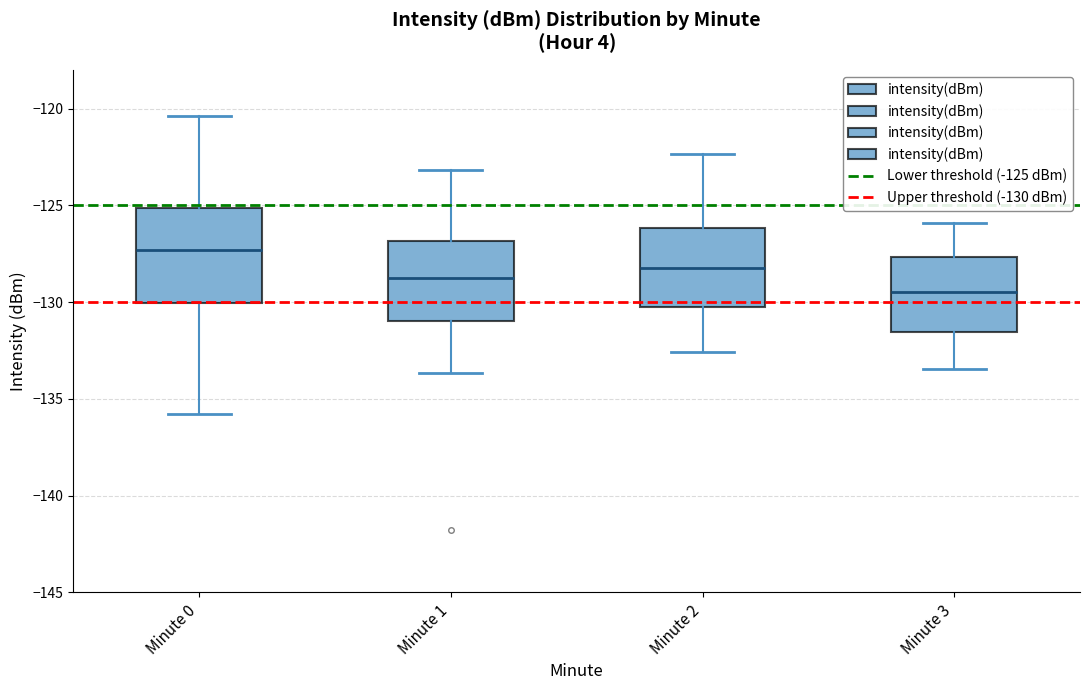

Which box has the highest median line?

Minute 0